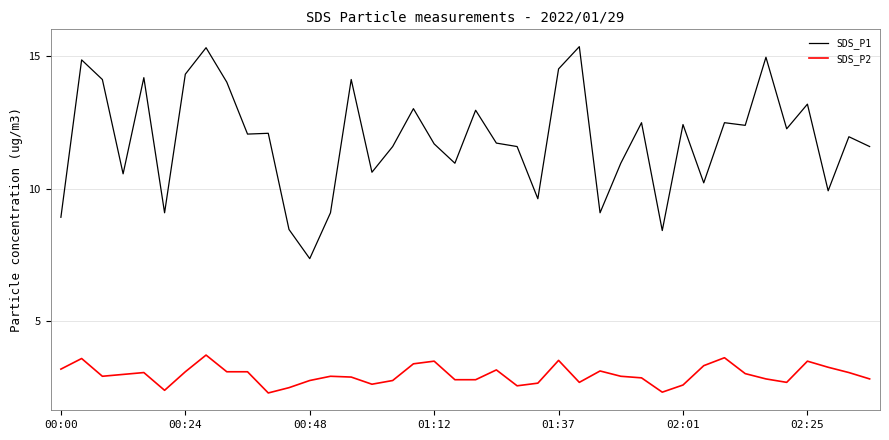

Rank the series by their maximum value, from lowest to highest.

SDS_P2, SDS_P1